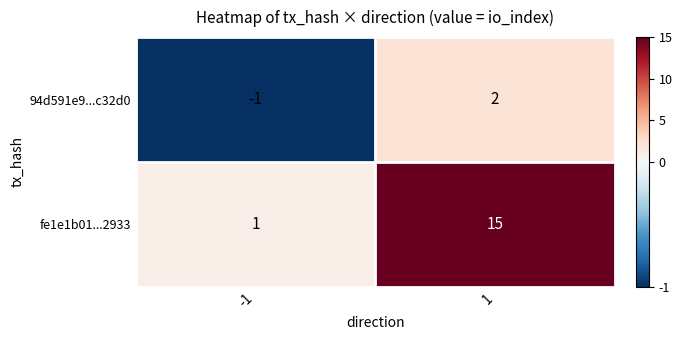

How many series are shown in this chart?

2